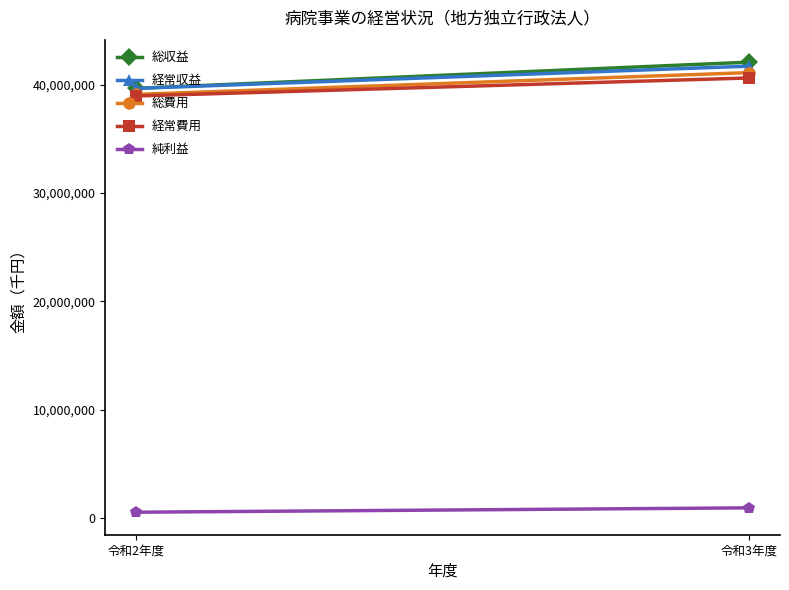

The value of 純利益 at 令和2年度 is 559900. True or false?

True